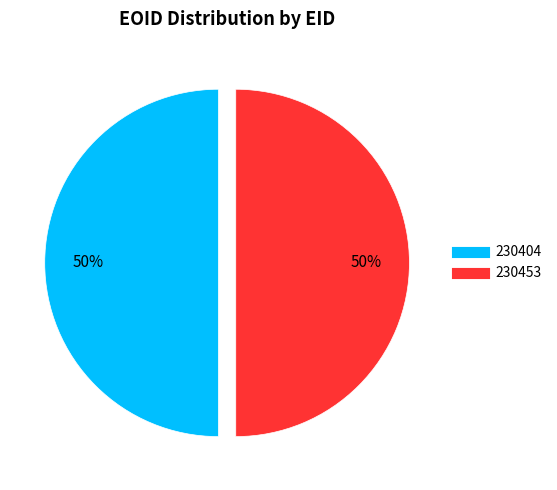

Approximately how many times larger is the value at 230453 compared to 230404?

1.0